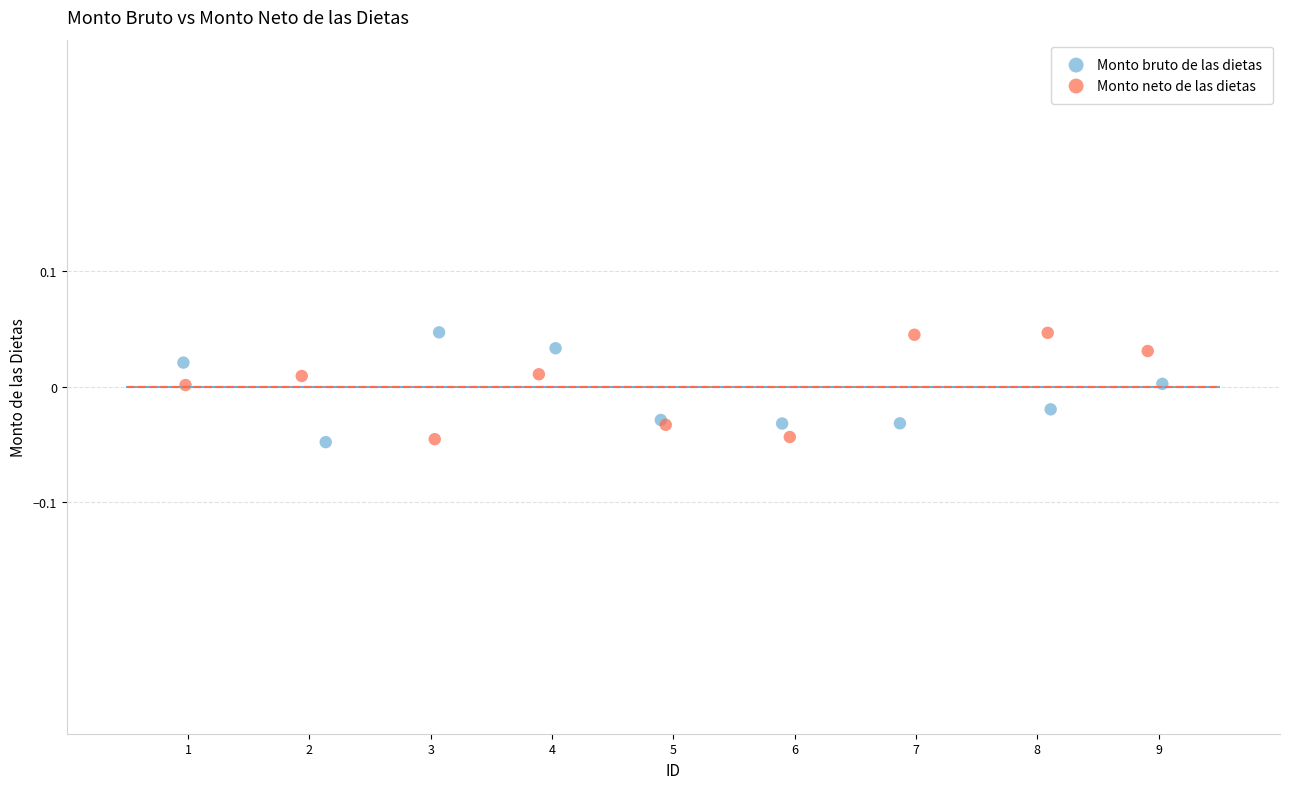

What are all the series names shown in the legend?

Monto bruto de las dietas, Monto neto de las dietas